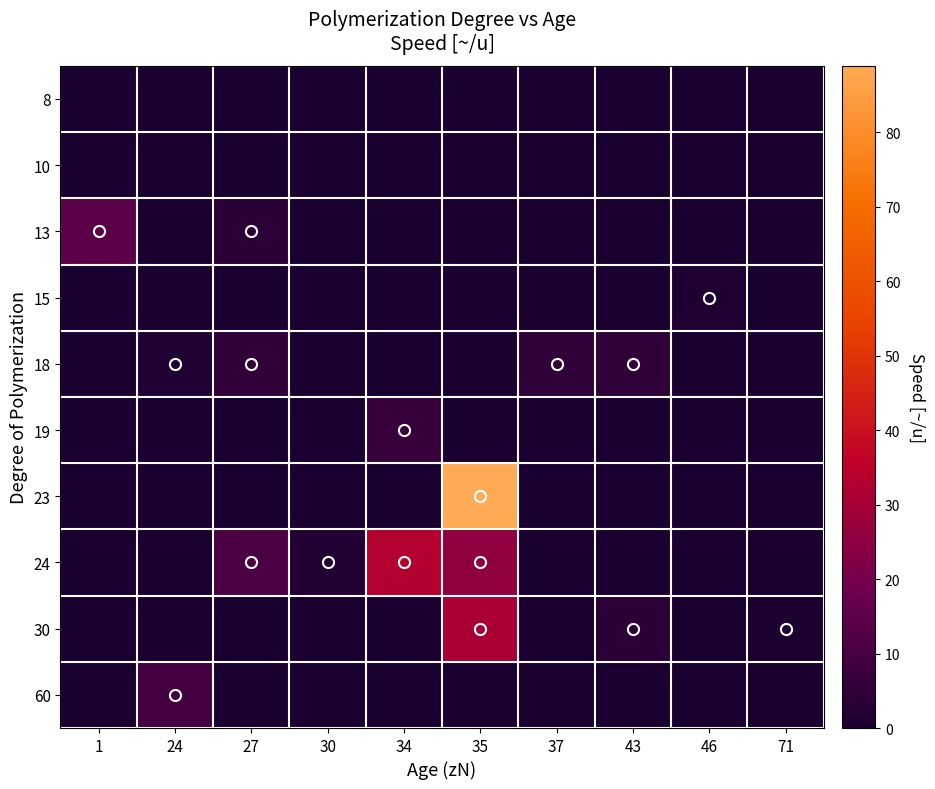

Reading left to right, list all the values displayed in this chart.

8: 1=0.0	24=0.0	27=0.0	30=0.0	34=0.0	35=0.0	37=0.0	43=0.0	46=0.0	71=0.0
10: 1=0.0	24=0.0	27=0.0	30=0.0	34=0.0	35=0.0	37=0.0	43=0.0	46=0.0	71=0.0
13: 1=14.7	24=0.0	27=3.9	30=0.0	34=0.0	35=0.0	37=0.0	43=0.0	46=0.0	71=0.0
15: 1=0.0	24=0.0	27=0.0	30=0.0	34=0.0	35=0.0	37=0.0	43=0.0	46=1.5	71=0.0
18: 1=0.0	24=1.9	27=5.5	30=0.0	34=0.0	35=0.0	37=5.0	43=4.9	46=0.0	71=0.0
19: 1=0.0	24=0.0	27=0.0	30=0.0	34=6.8	35=0.0	37=0.0	43=0.0	46=0.0	71=0.0
23: 1=0.0	24=0.0	27=0.0	30=0.0	34=0.0	35=88.9	37=0.0	43=0.0	46=0.0	71=0.0
24: 1=0.0	24=0.0	27=10.8	30=2.4	34=33.3	35=26.0	37=0.0	43=0.0	46=0.0	71=0.0
30: 1=0.0	24=0.0	27=0.0	30=0.0	34=0.0	35=30.7	37=0.0	43=3.9	46=0.0	71=0.6
60: 1=0.0	24=9.7	27=0.0	30=0.0	34=0.0	35=0.0	37=0.0	43=0.0	46=0.0	71=0.0